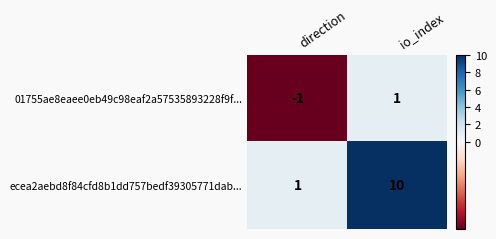

What is the total value across all series at io_index?

11